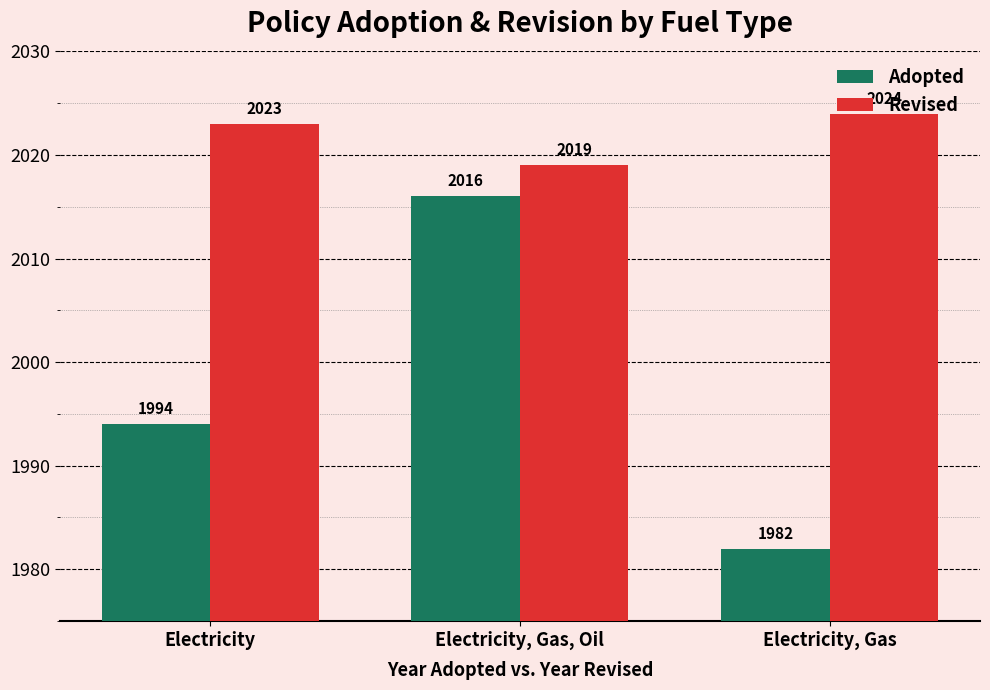

Count the number of categories in the chart.

3